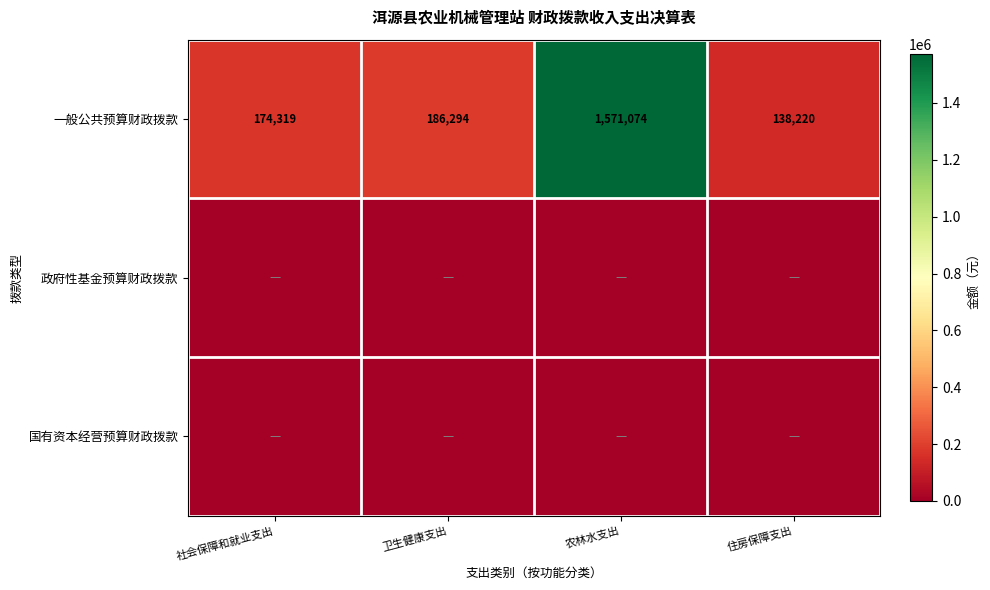

List the labels in order of 一般公共预算财政拨款 value, largest first.

农林水支出, 卫生健康支出, 社会保障和就业支出, 住房保障支出